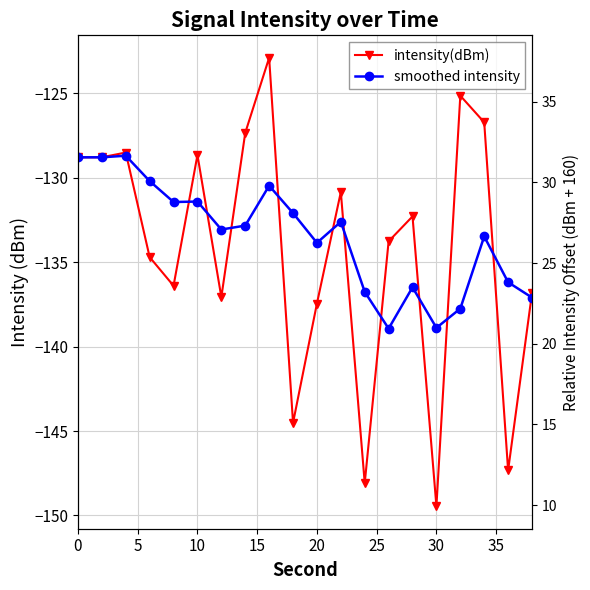

What is the minimum value for minute offset?

10.5